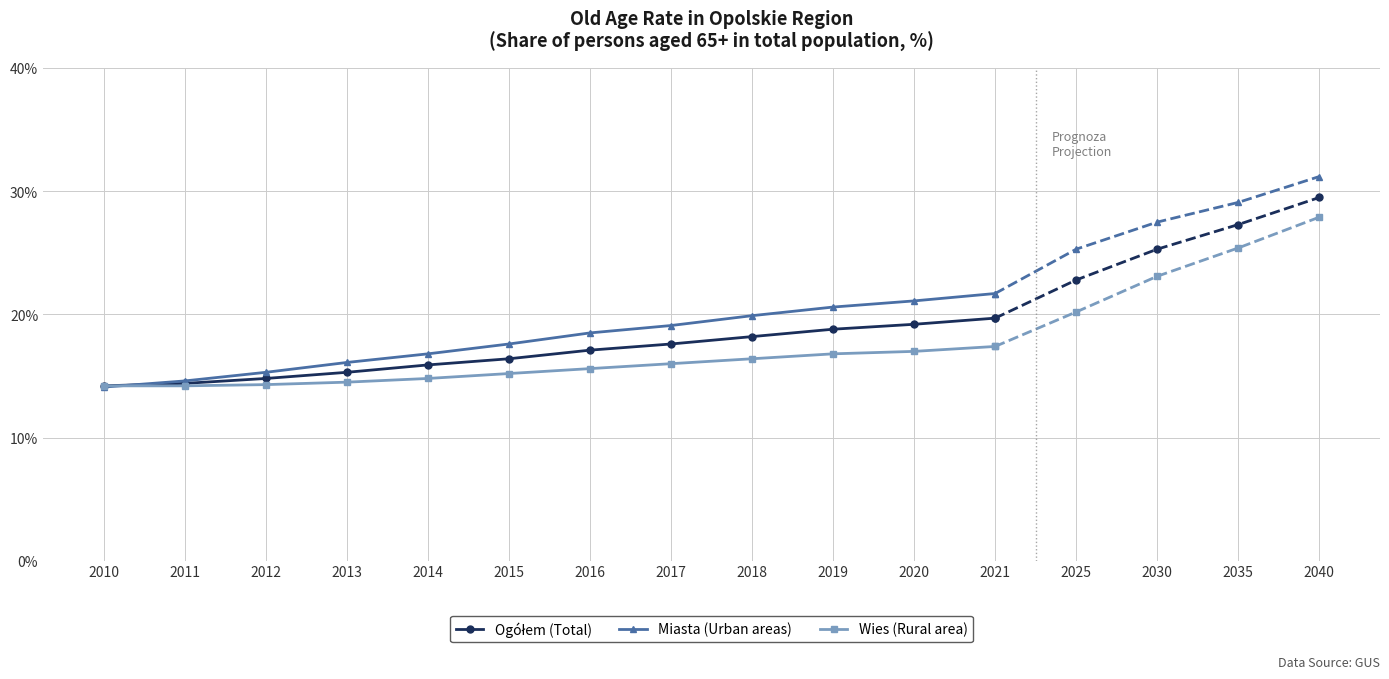

How many intersections are there between Ogółem (Total) and Miasta (Urban areas)?

1